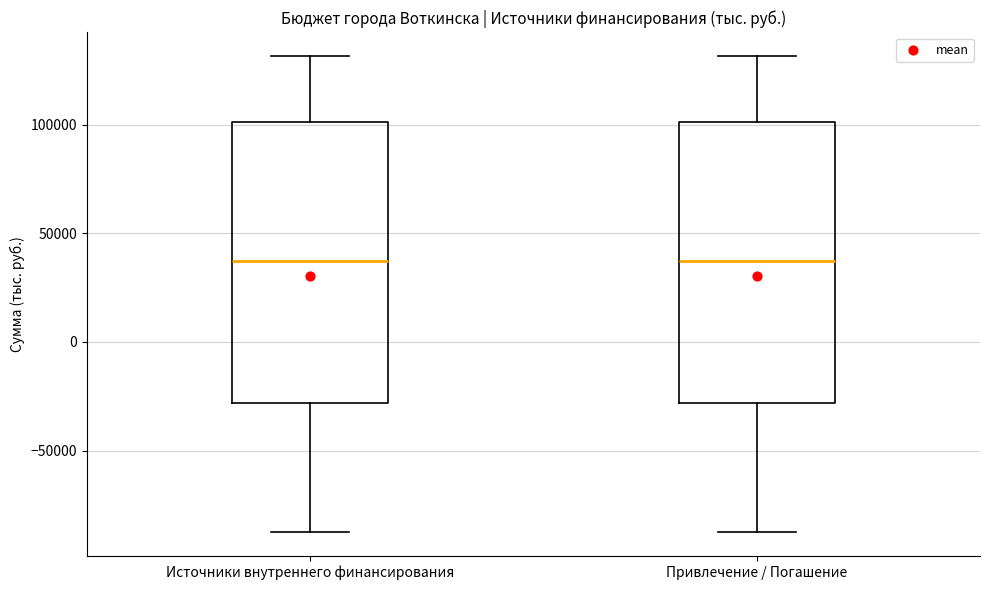

Reading left to right, transcribe this box plot: for each box, give where its median line is, the range the box spans, and where its two whiskers end, as read against the y-axis. The values are not printed on the chart, so give them approximately, as read against the axis.

Источники внутреннего финансирования: median 35000, box -30000 to 100000, whiskers -90000 to 130000
Привлечение / Погашение: median 35000, box -30000 to 100000, whiskers -90000 to 130000